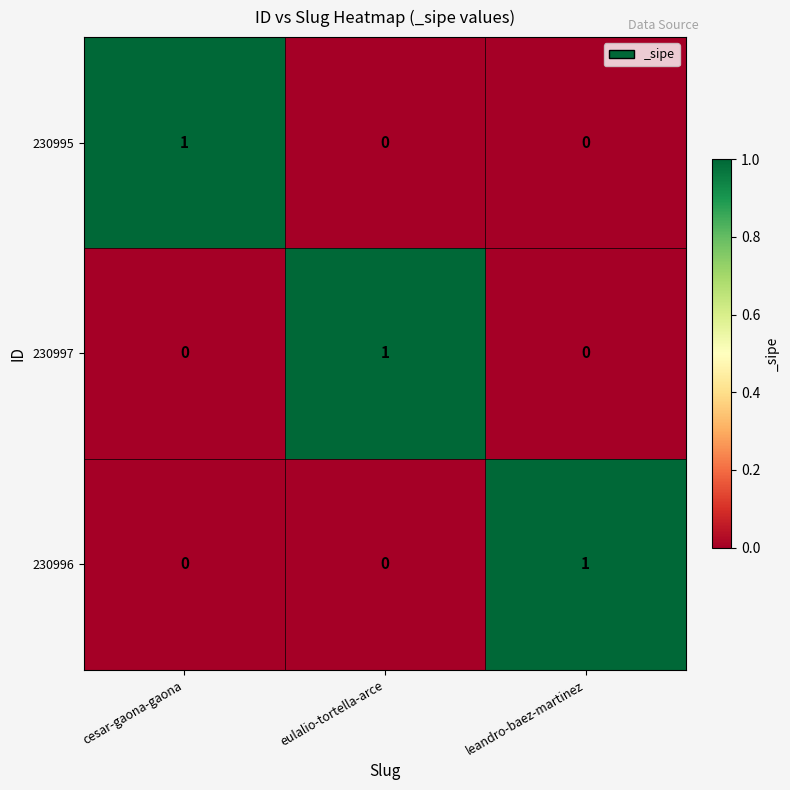

How many distinct data groups are displayed?

3